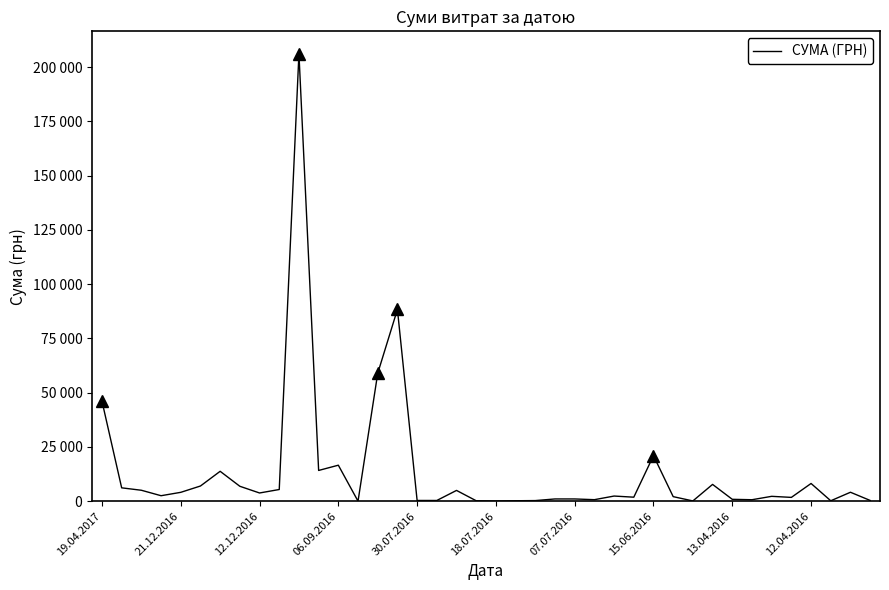

At which label is the value closest to 103108?

15